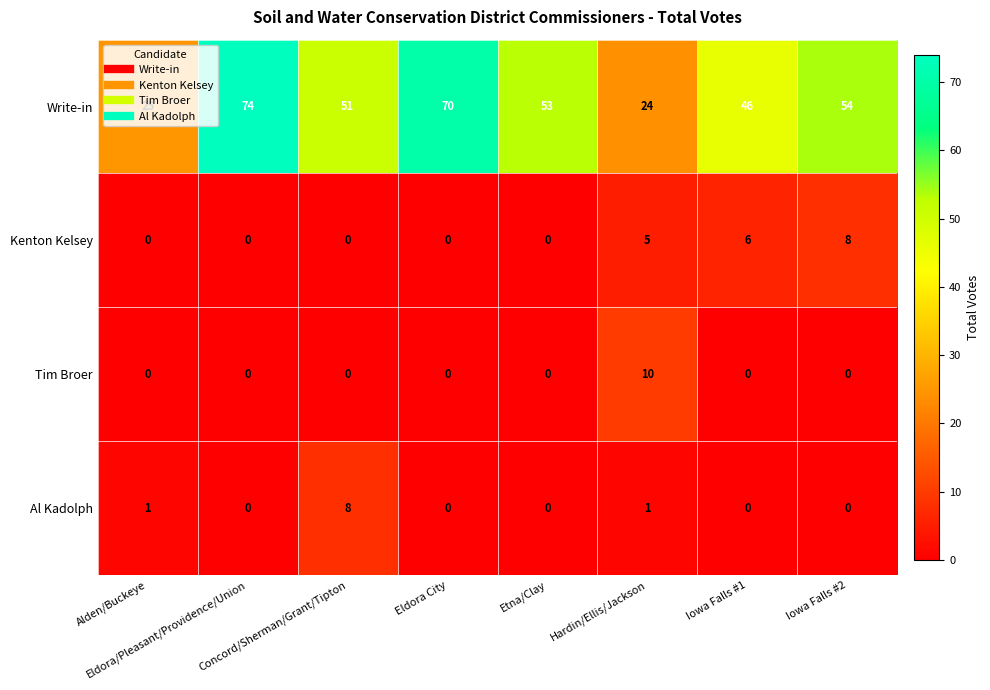

Count the Kenton Kelsey values in the range 0 to 6.

7